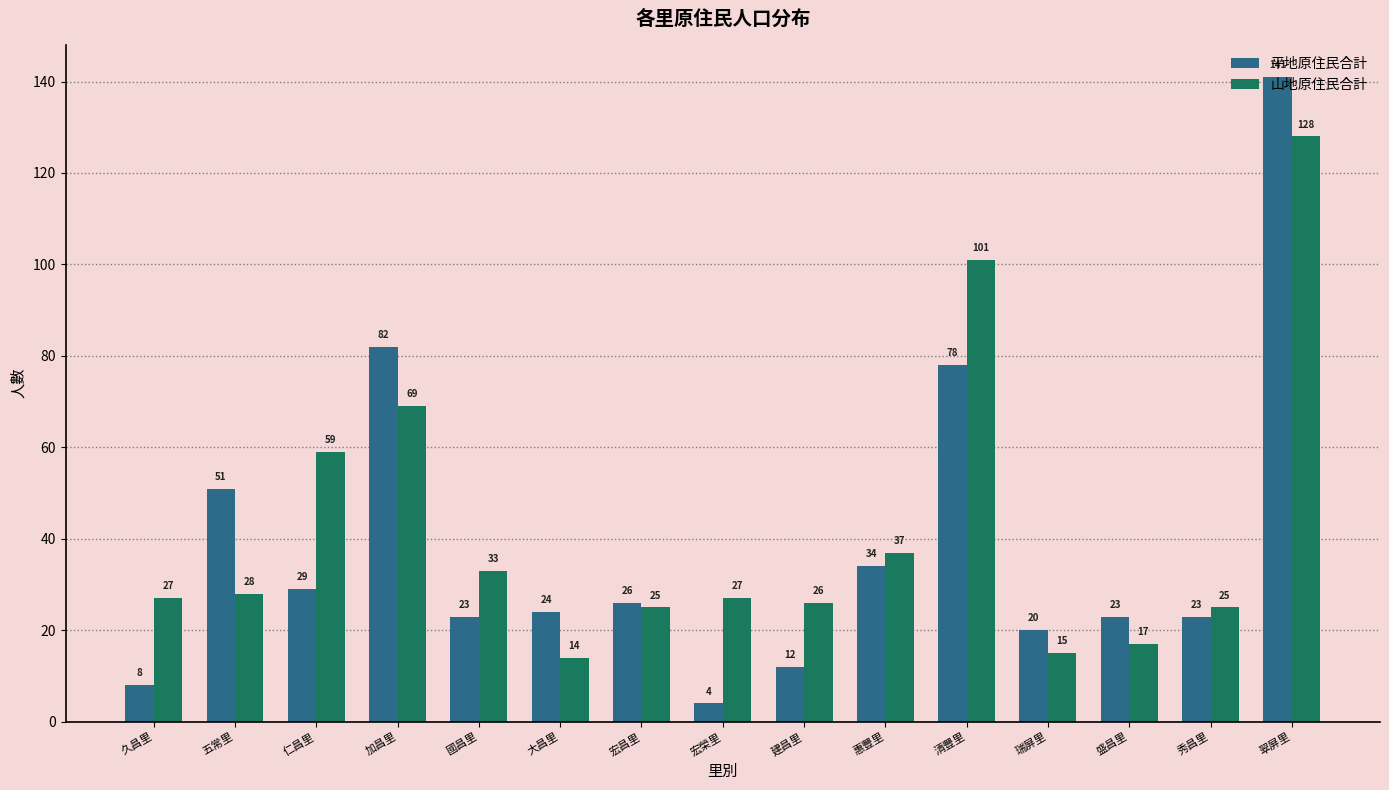

How many bars are there in each group?

2